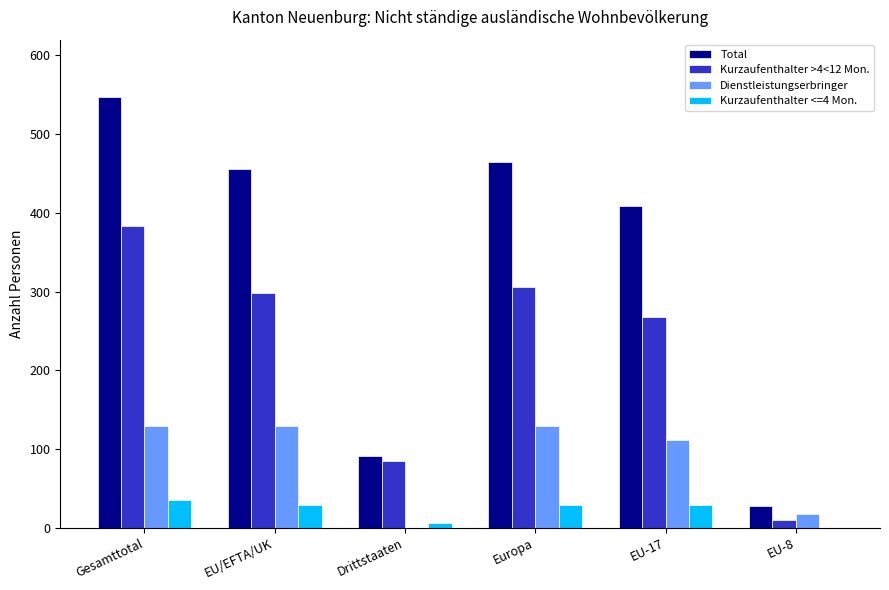

Between EU/EFTA/UK and Drittstaaten, which series saw the biggest shift?

Total